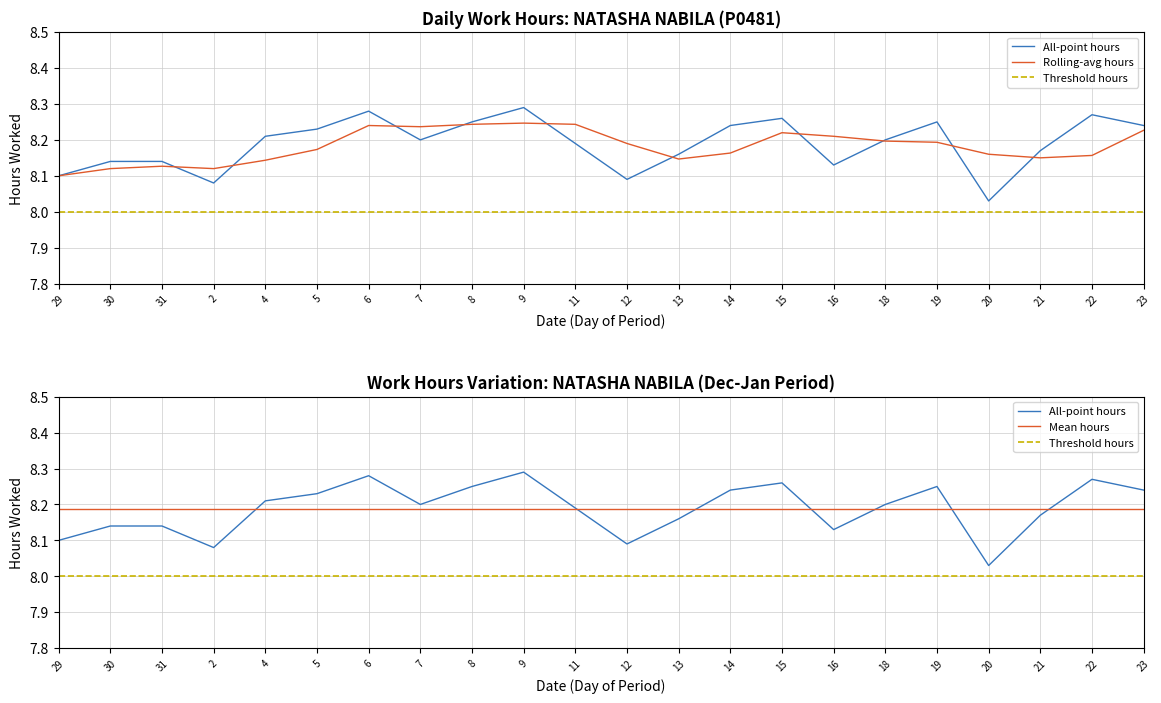

What is the difference between the values at 20 and 22?

0.2